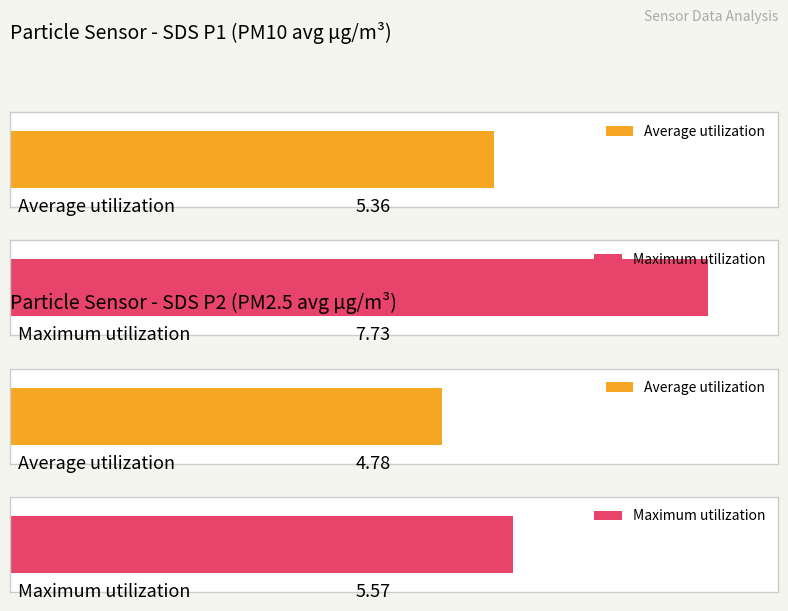

What is the average value of the SDS_P1 series?

5.4